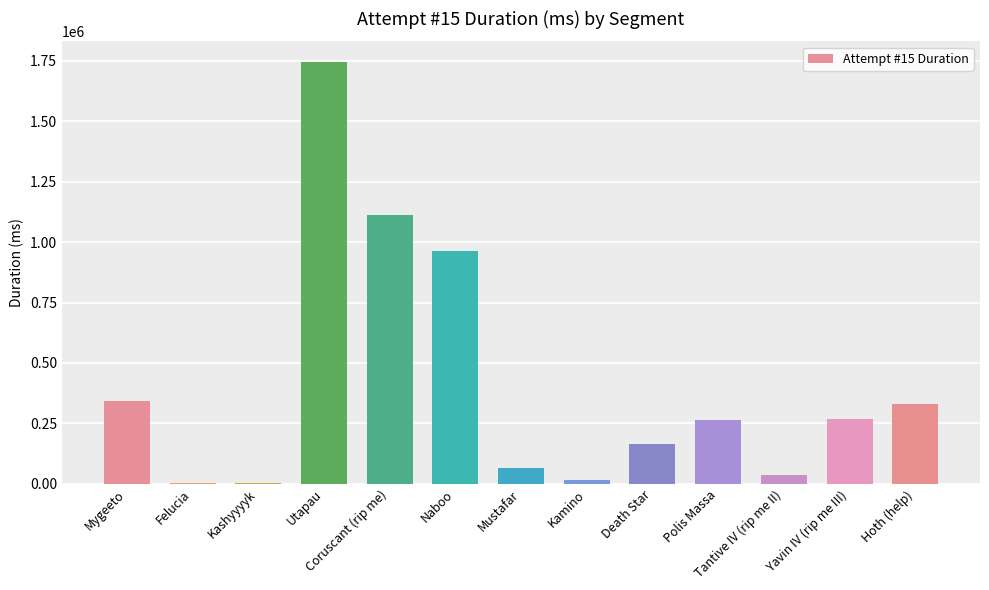

The value at Naboo is 1732369. True or false?

False